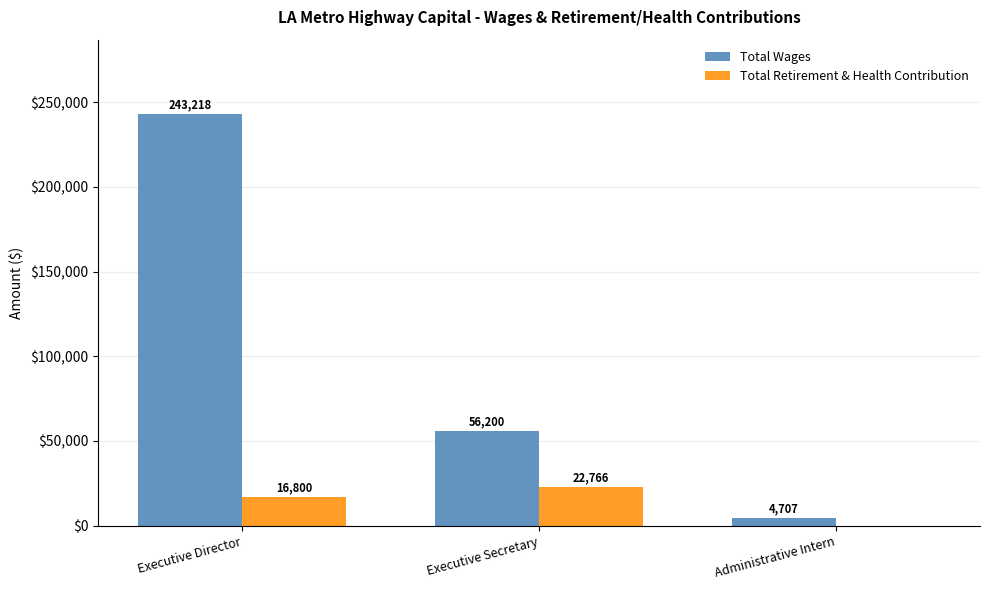

Which series changed the most between Executive Secretary and Administrative Intern?

Total Wages